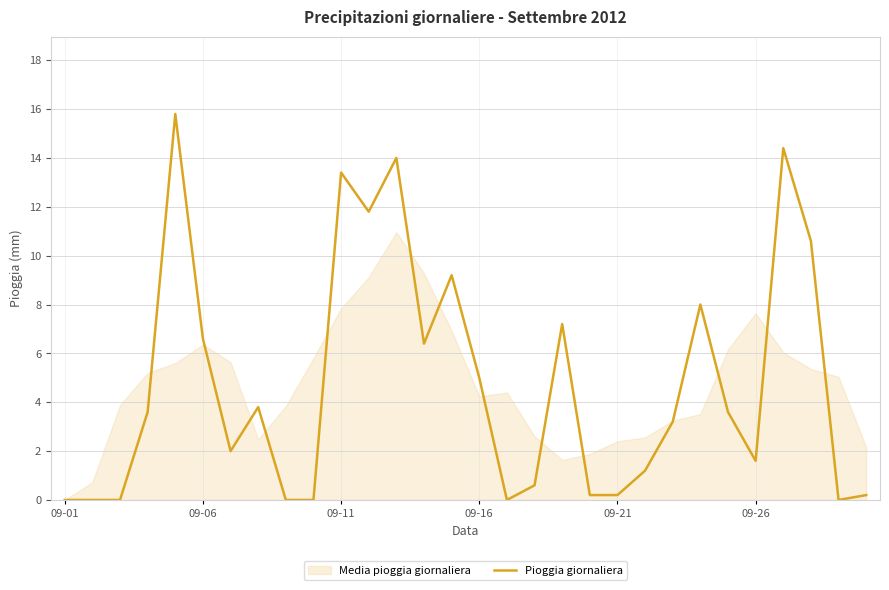

What is the difference between the maximum and minimum values?

15.8